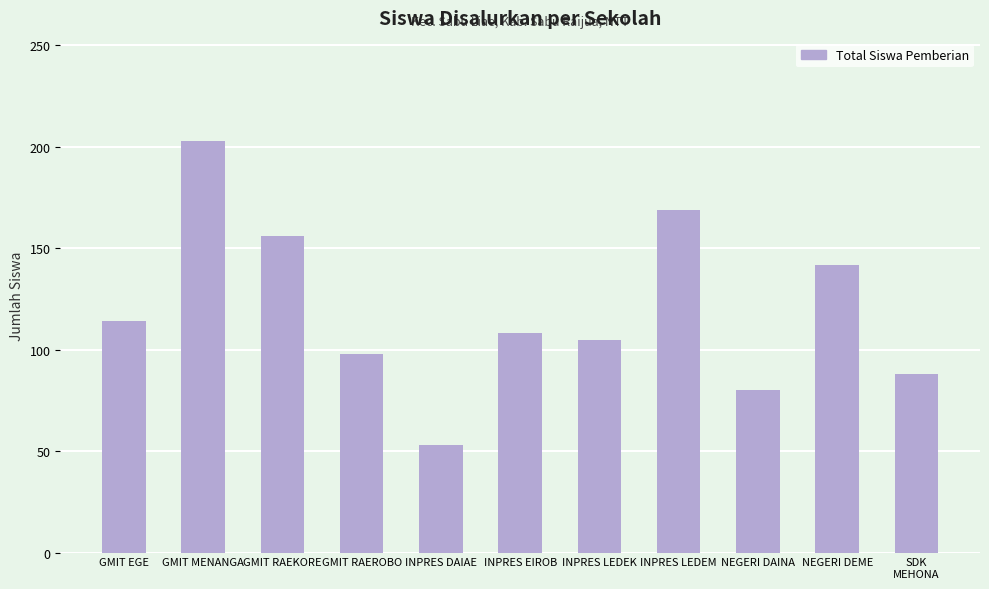

List the labels in order of value, largest first.

GMIT MENANGA, INPRES LEDEM, GMIT RAEKORE, NEGERI DEME, GMIT EGE, INPRES EIROB, INPRES LEDEK, GMIT RAEROBO, SDK
MEHONA, NEGERI DAINA, INPRES DAIAE